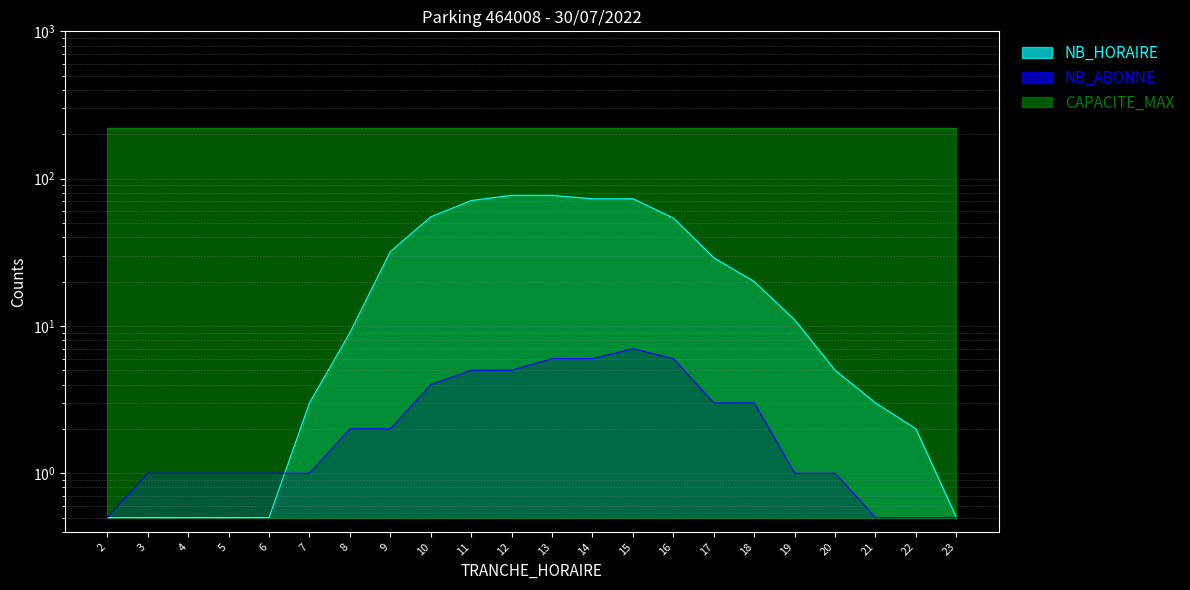

What is the minimum value shown in the chart?

0.5